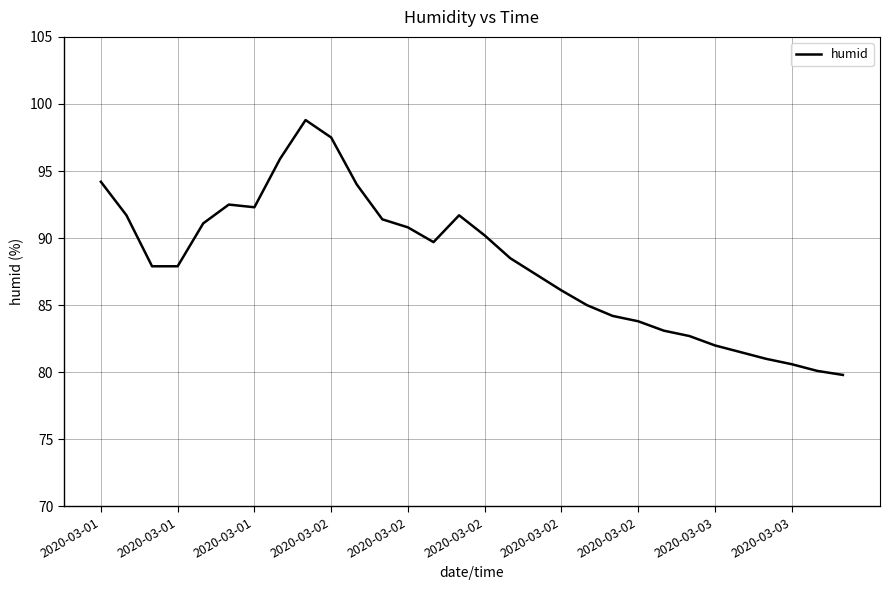

What is the maximum value shown in the chart?

98.8